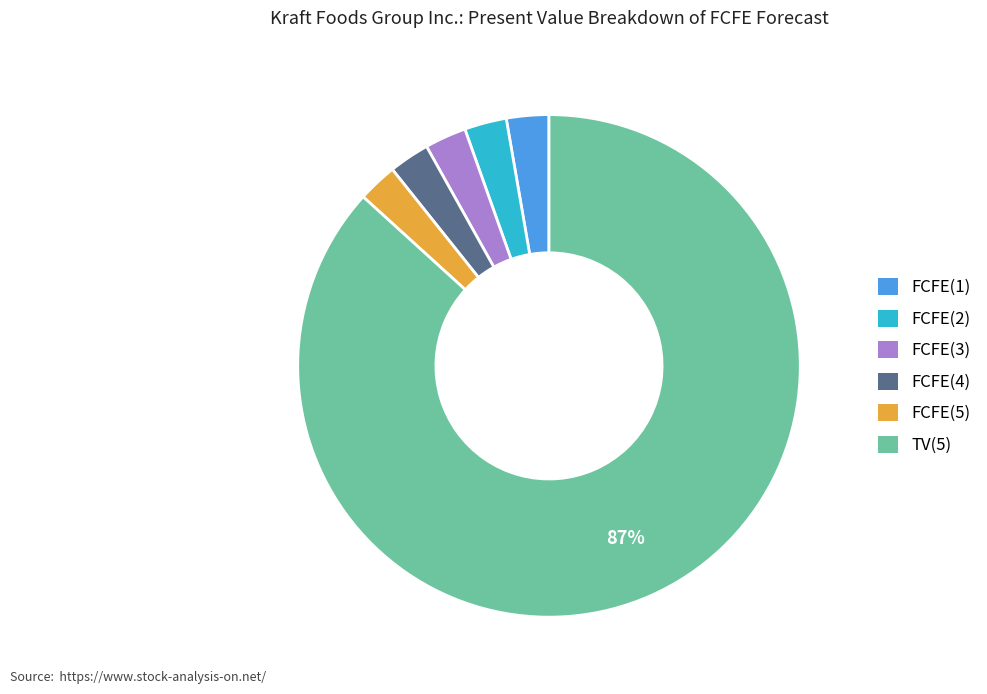

How many slices are in this pie chart?

6